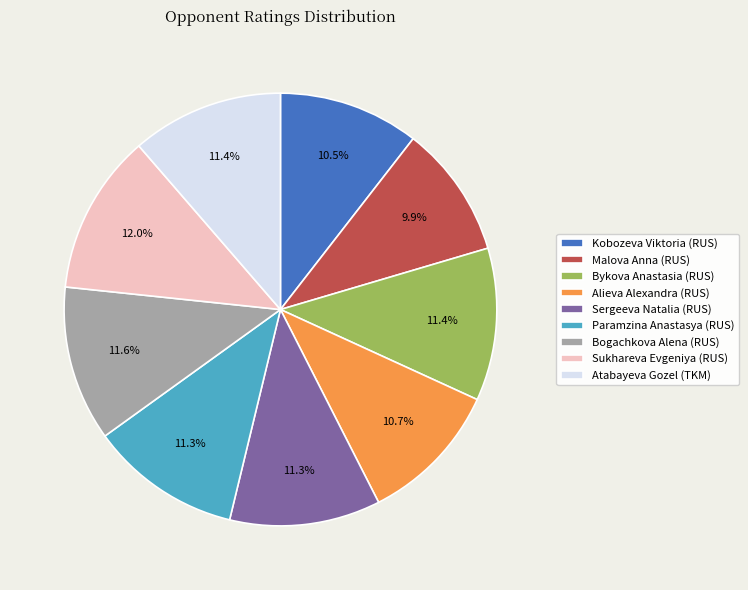

To the nearest percent, what is the difference between the Sukhareva Evgeniya (RUS) and Malova Anna (RUS) slice percentages?

2%